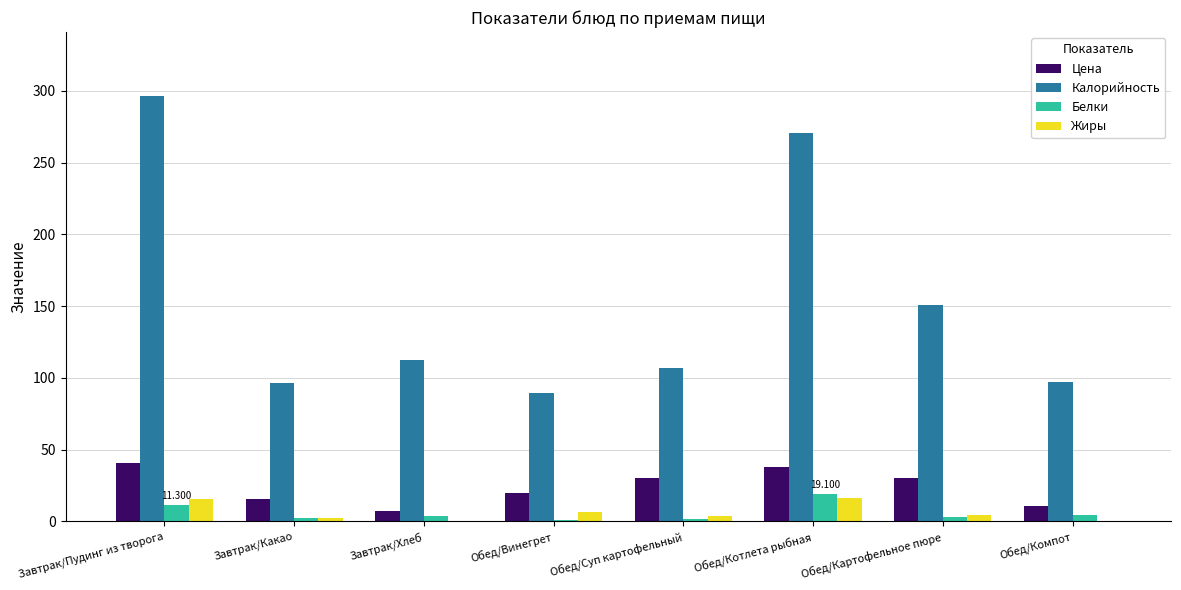

The value of Жиры at Обед/Винегрет is 6.6. True or false?

True